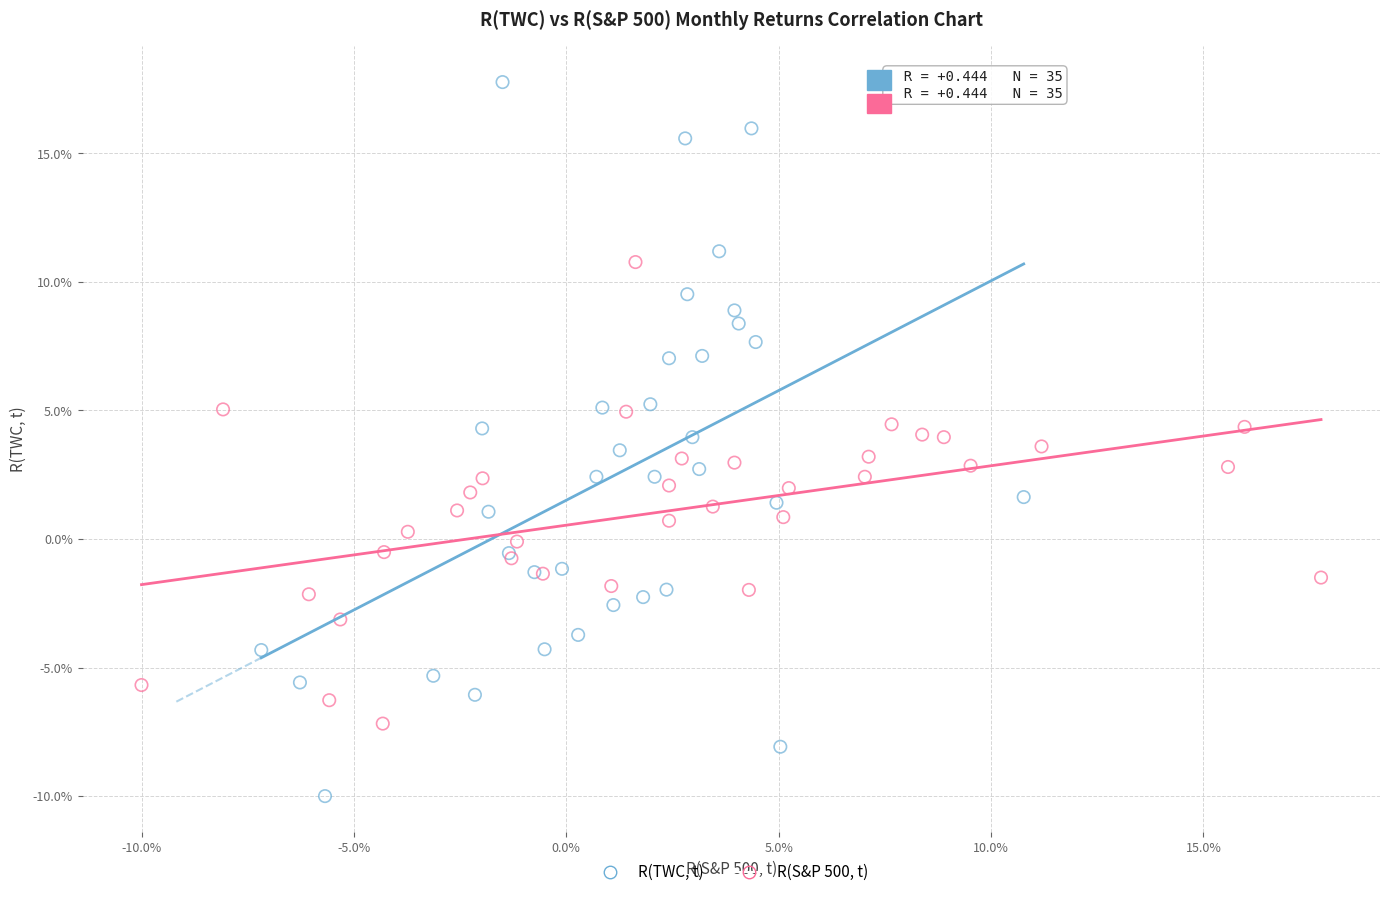

Which series has the widest spread of Y values?

R(TWC, t)